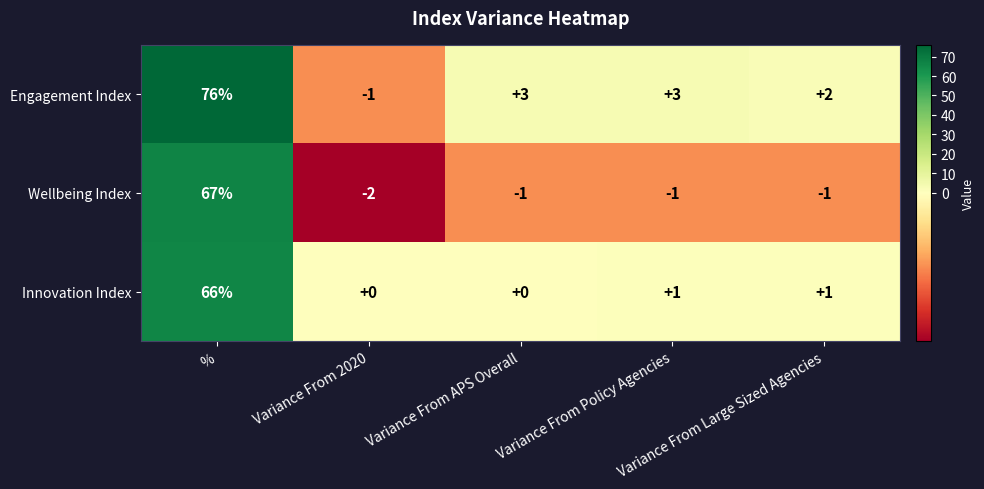

Which series has the largest total across all categories?

Engagement Index